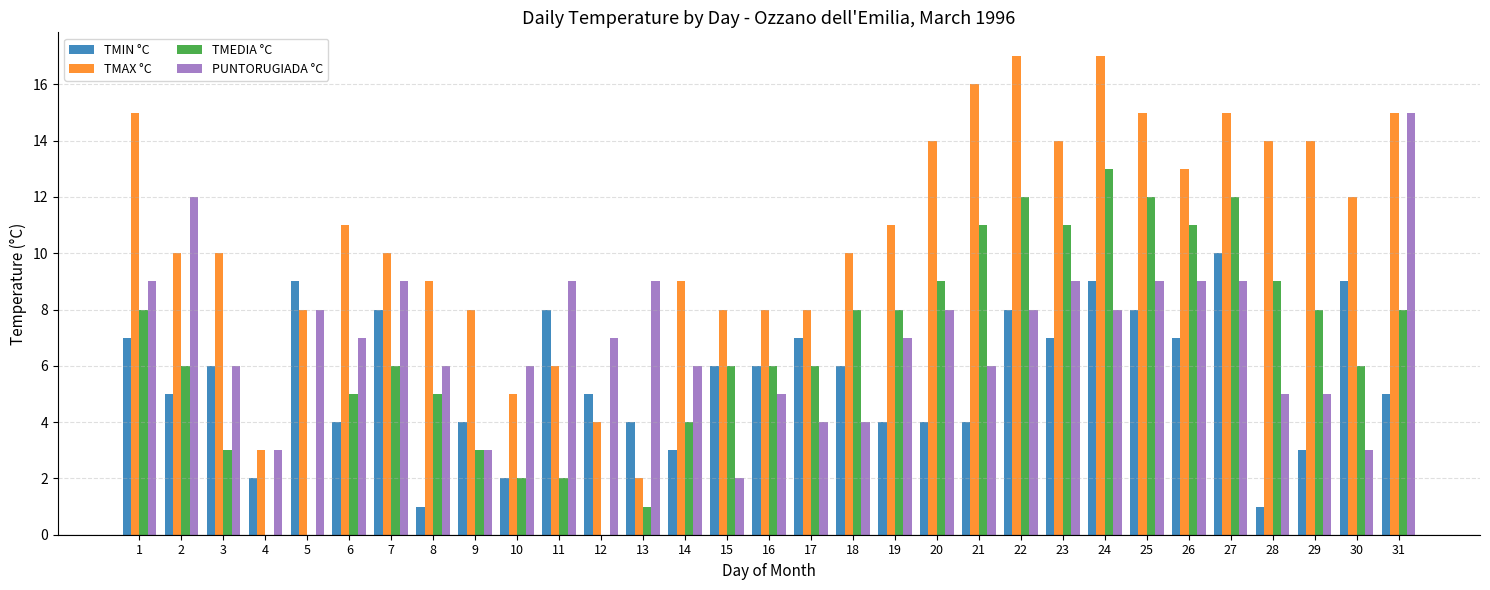

What is the highest value of the TMIN °C series?

10